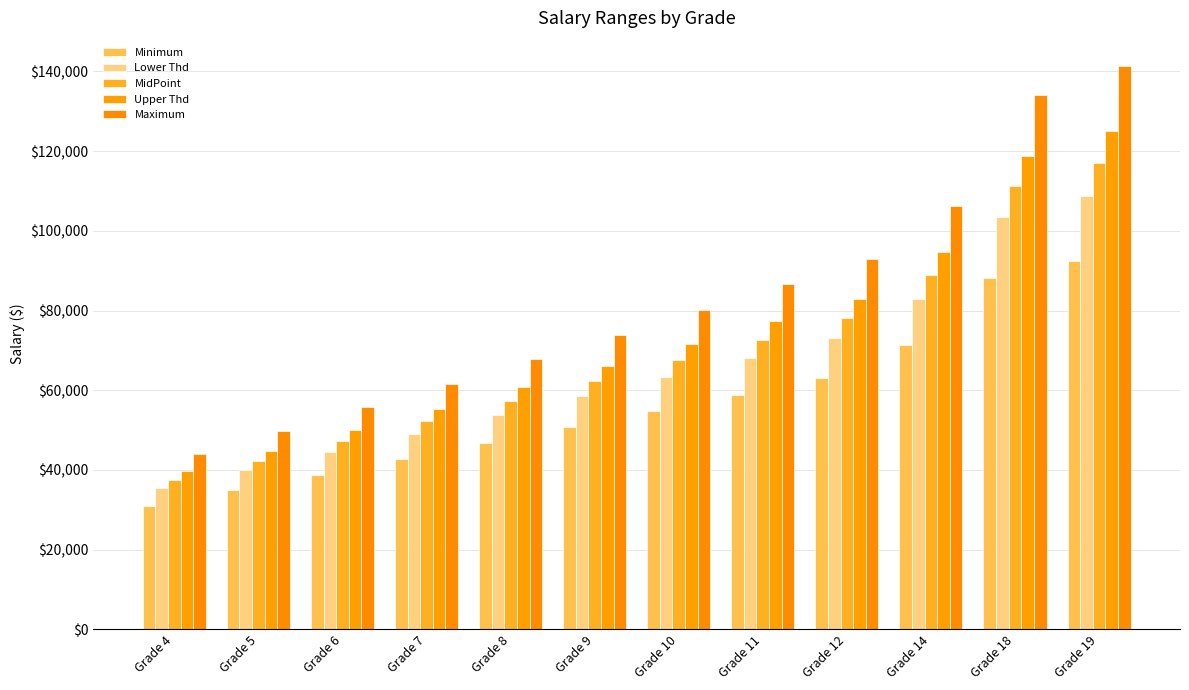

Is the value of Maximum at Grade 10 greater than the value of Lower Thd at Grade 14?

No